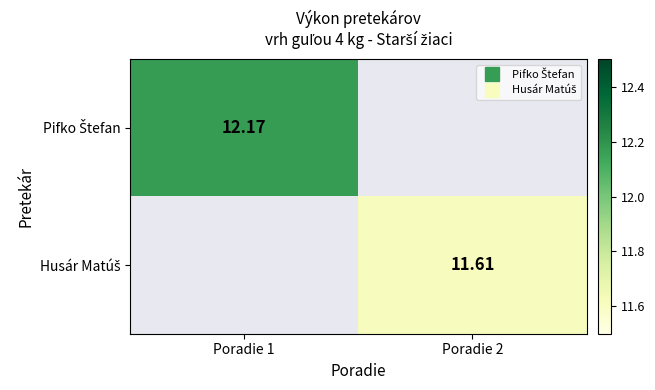

Is the value of Husár Matúš at Poradie 2 greater than the value of Pifko Štefan at Poradie 2?

No